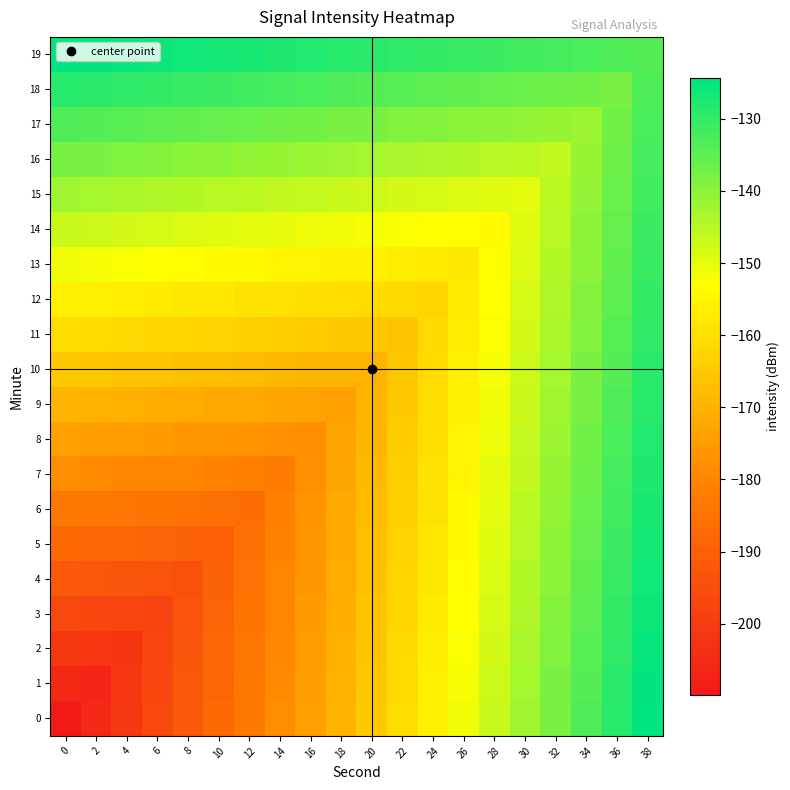

Rank the series at 24 from highest to lowest value.

19, 18, 17, 16, 15, 14, 0, 1, 2, 3, 13, 4, 5, 6, 7, 8, 9, 10, 11, 12